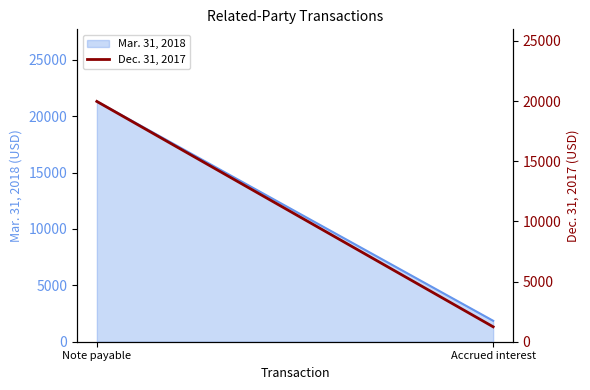

Is it true that the value at Accrued interest is 2059?

False